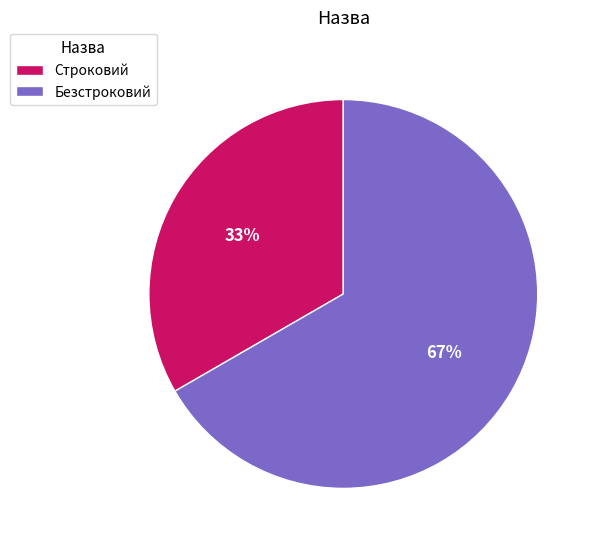

How many slices are in this pie chart?

2